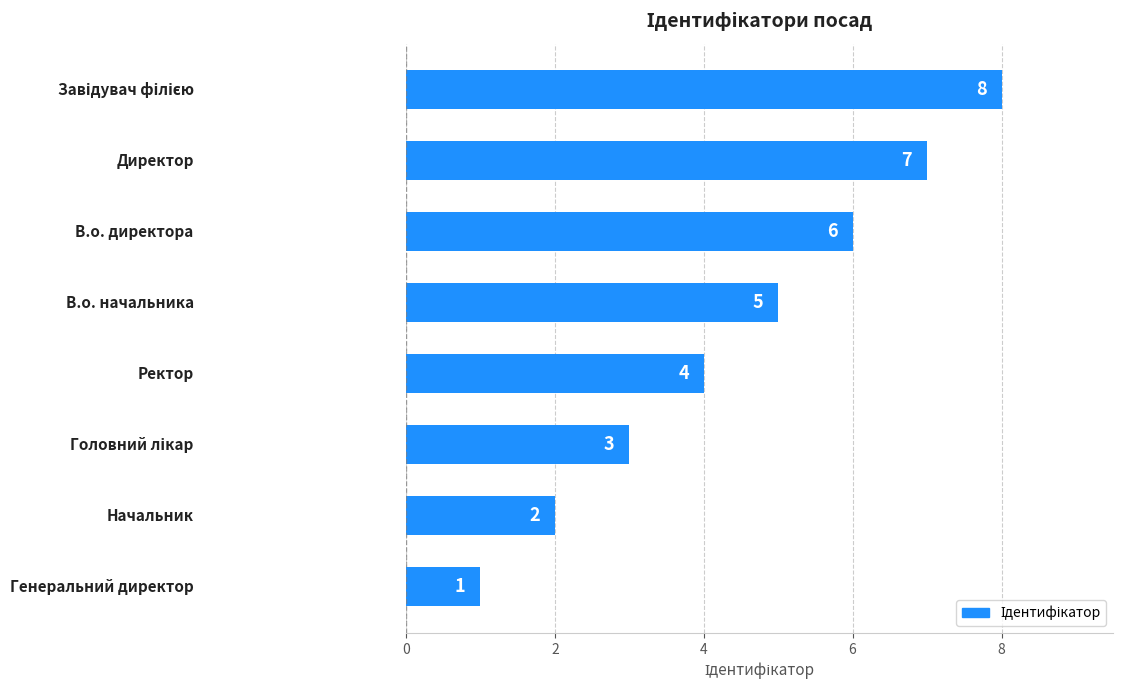

What is the difference between the maximum and minimum values?

7